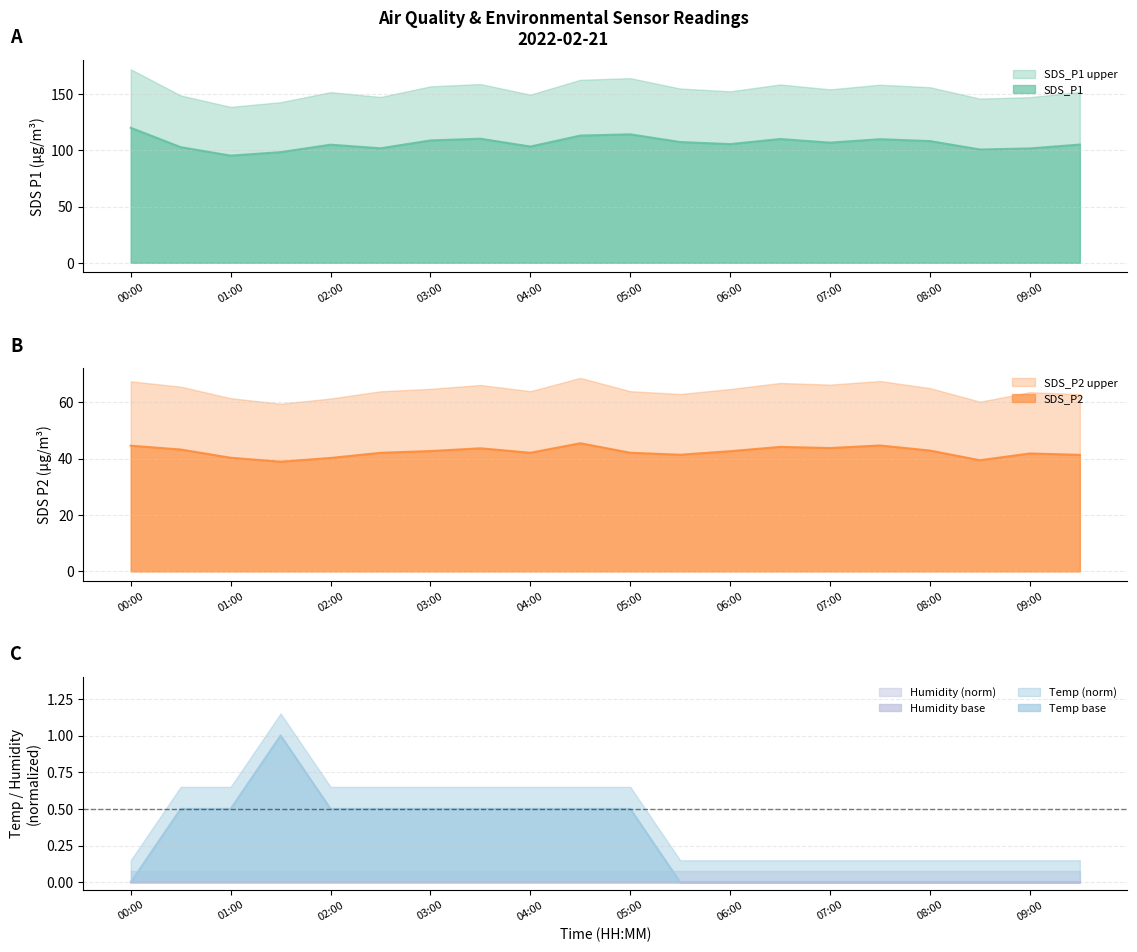

At how many categories does at least one series exceed 1?

20